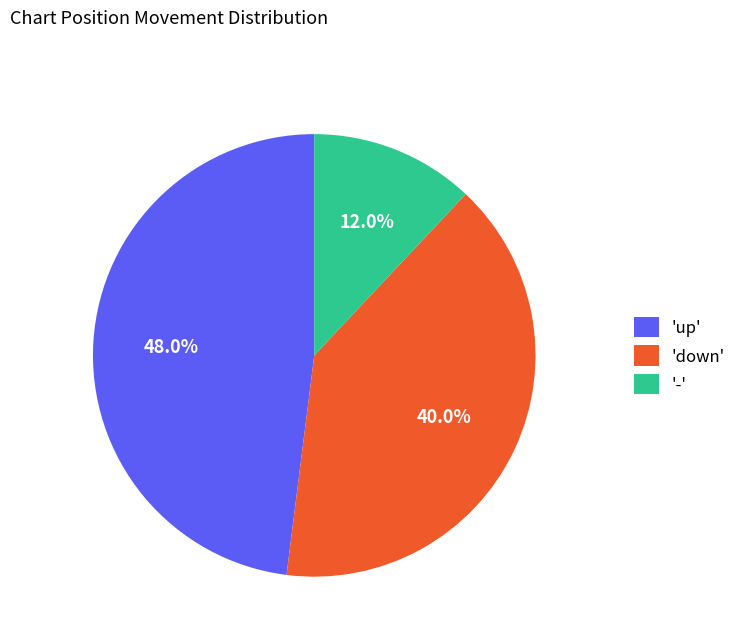

What is the ratio of the value at 'up' to the value at 'down'?

1.2